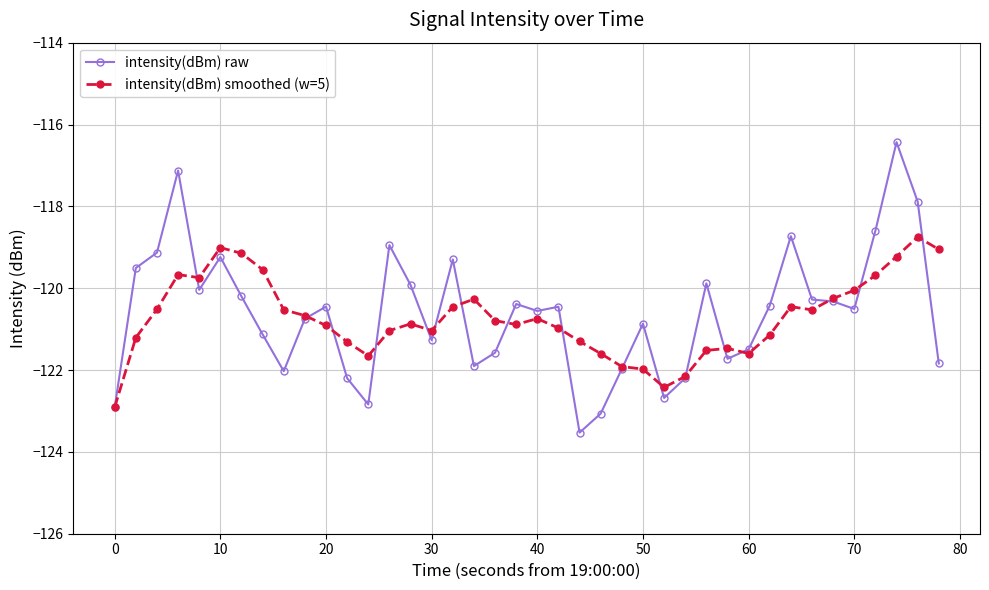

Count the number of data series in this chart.

2